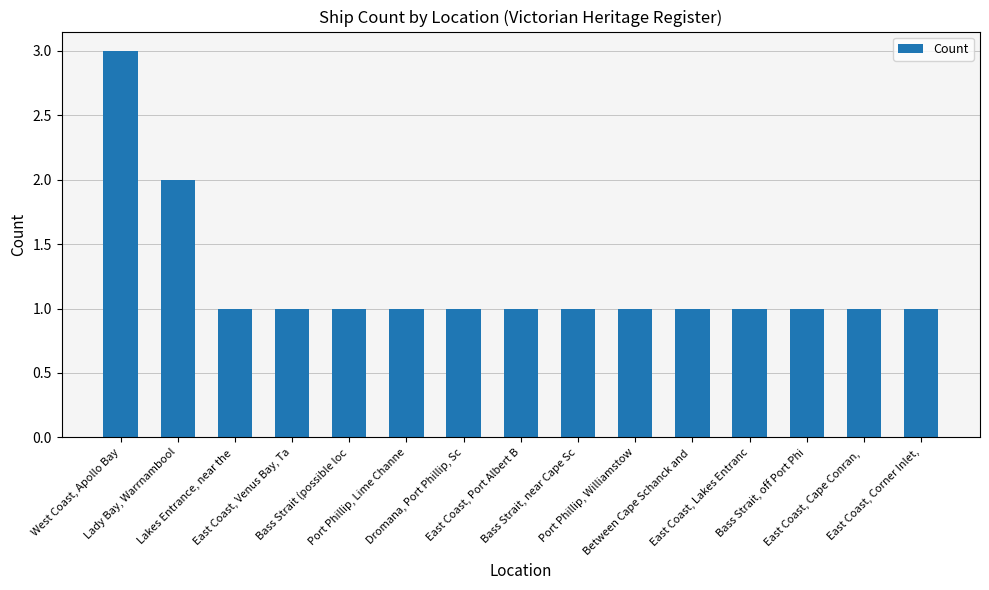

What is the difference between the second highest and second lowest values?

1